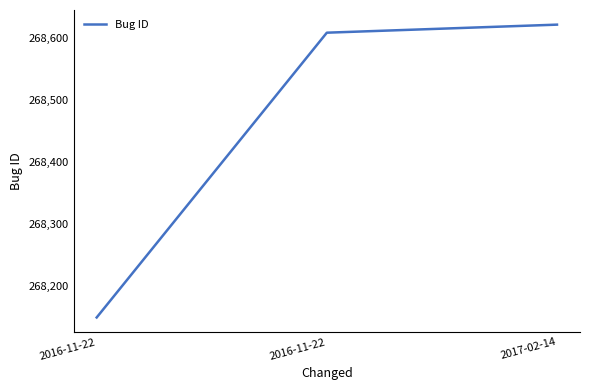

How many lines are shown in the chart?

1